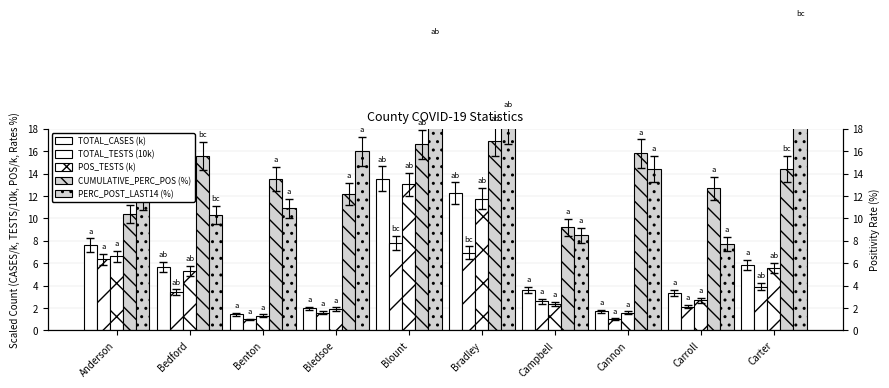

Between Carroll and Anderson, which is larger?

Anderson